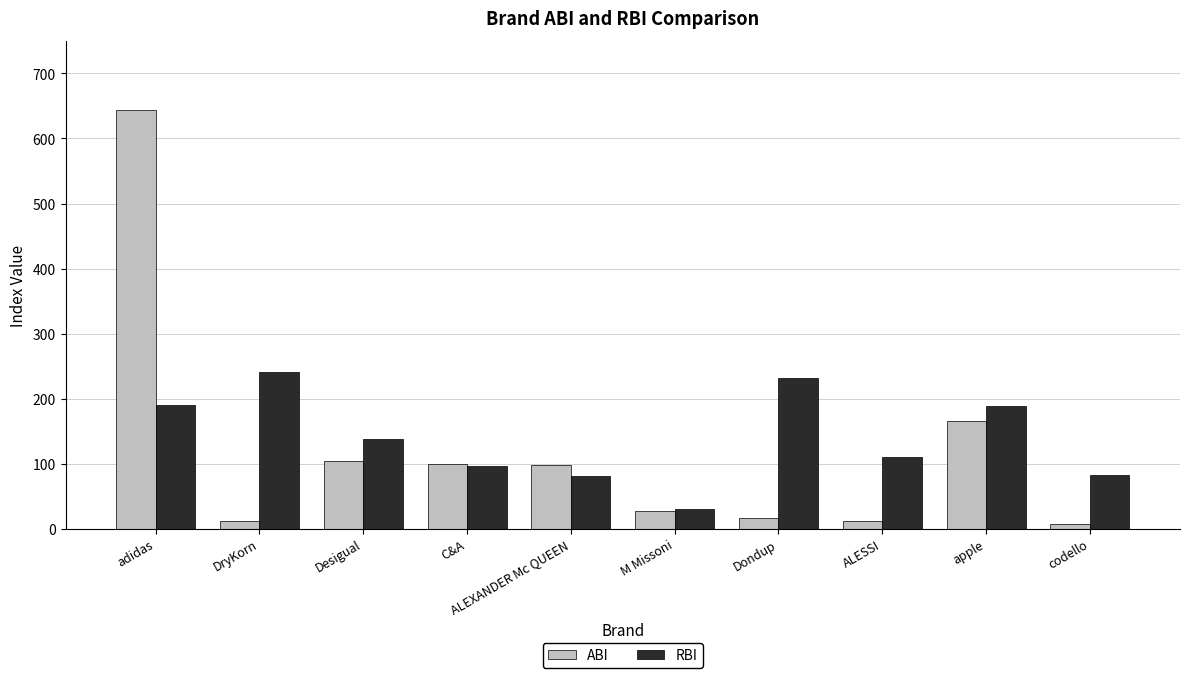

Is it true that ABI equals 98.9 at C&A?

True